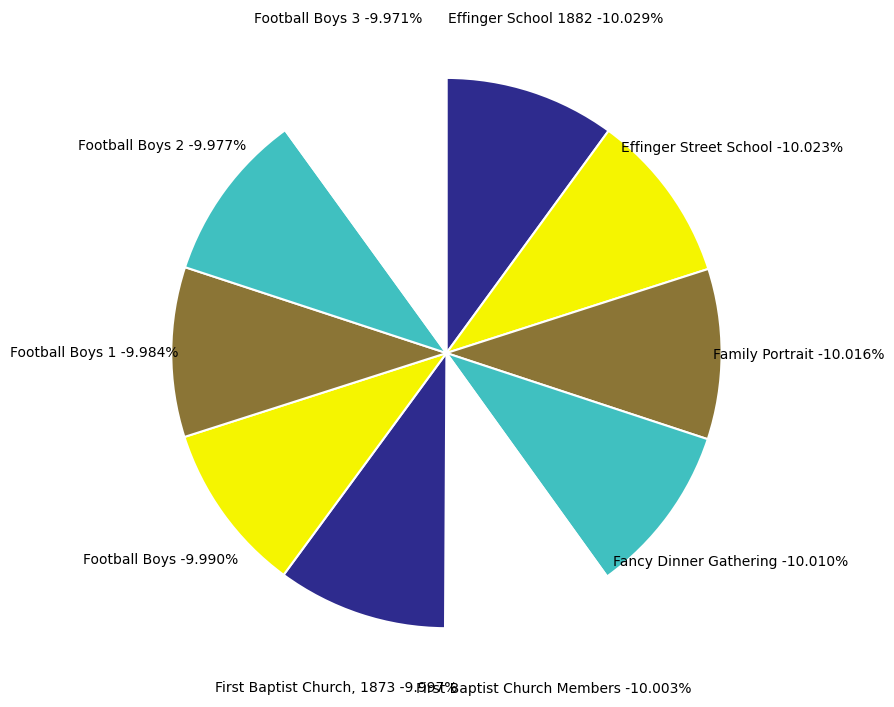

What is the smallest slice in the pie chart?

Football Boys 3